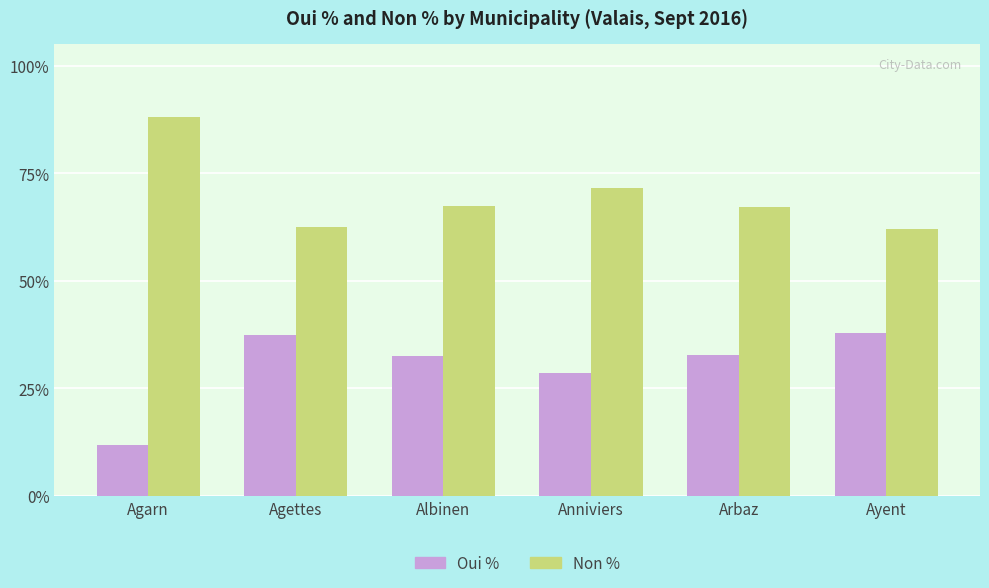

What position from the left is Anniviers?

4